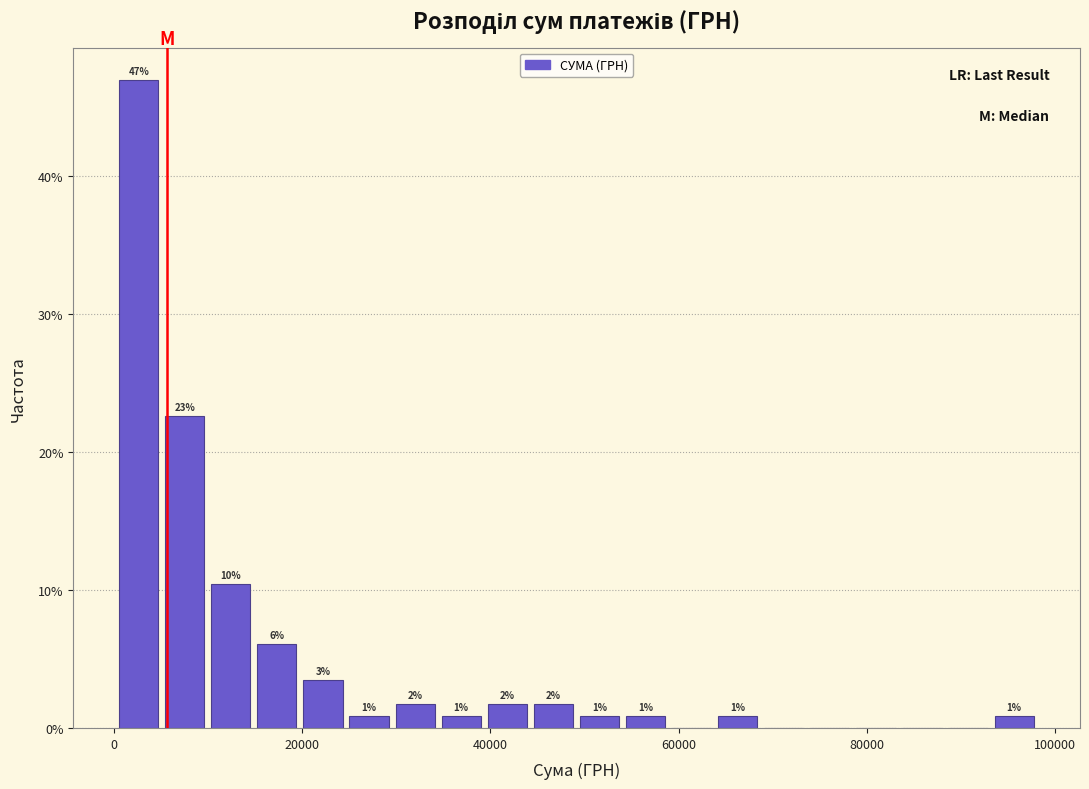

Around what value on the x-axis is the tallest bar? Give the approximate position of its centre, as read against the axis.

2000